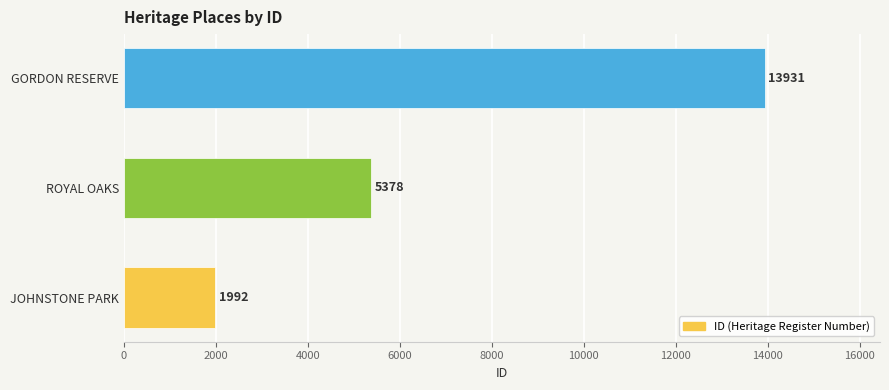

What is the sum of all values?

21301